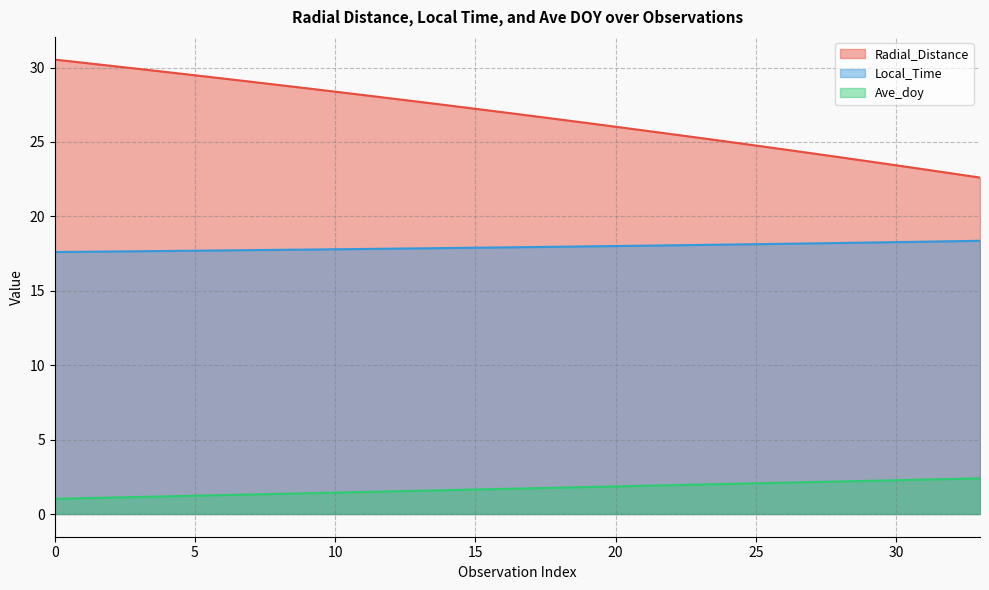

The Radial_Distance series shows 41.2 at 6. True or false?

False